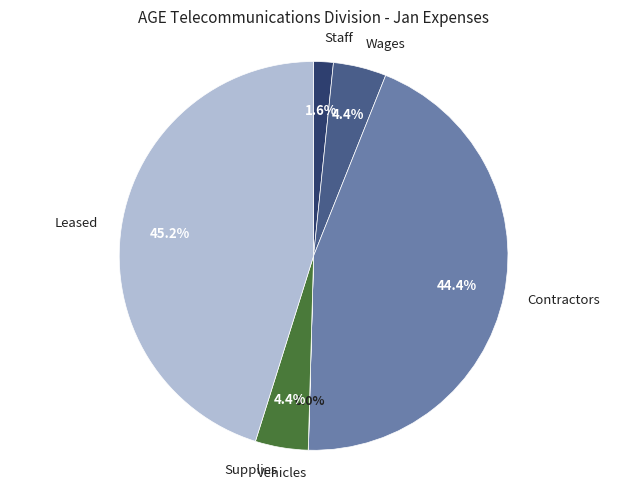

Is the sum of Contractors and Supplies greater than half?

No